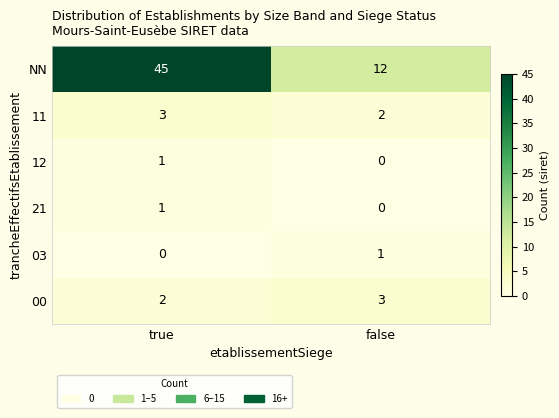

The value of 03 at false is 0. True or false?

False